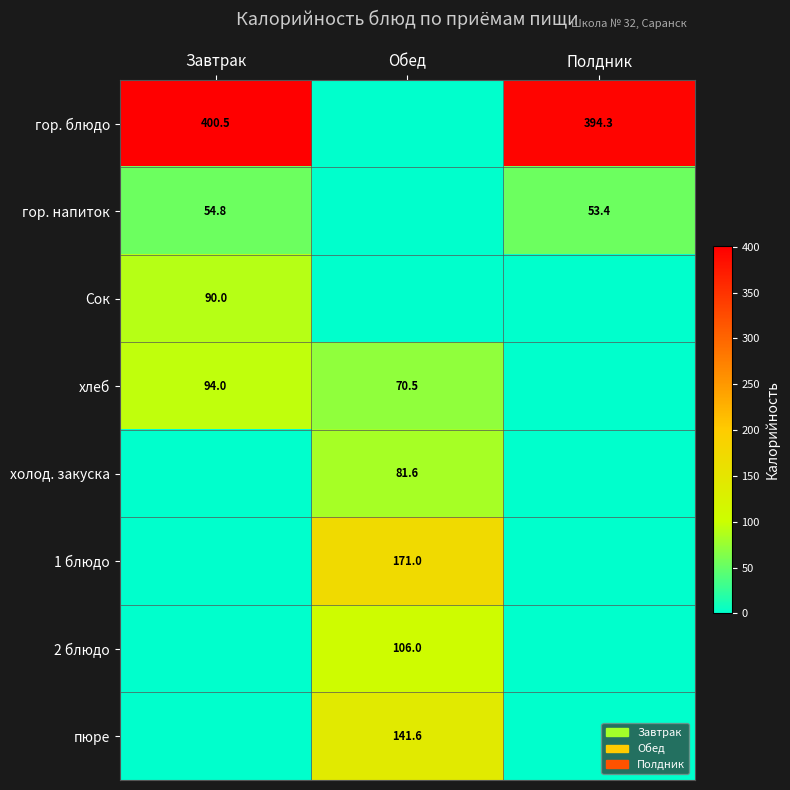

True or false: холод. закуска has a value of 142.4 at Обед.

False